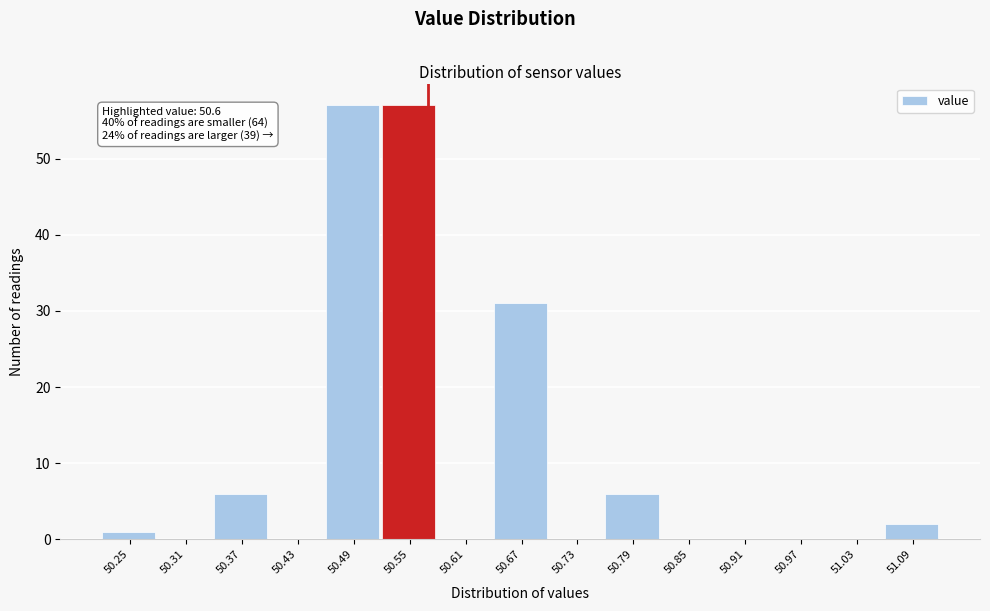

Reading left to right, extract all data points from this chart.

50.25=1	50.31=0	50.37=6	50.43=0	50.49=57	50.55=57	50.61=0	50.67=31	50.73=0	50.79=6	50.85=0	50.91=0	50.97=0	51.03=0	51.09=2